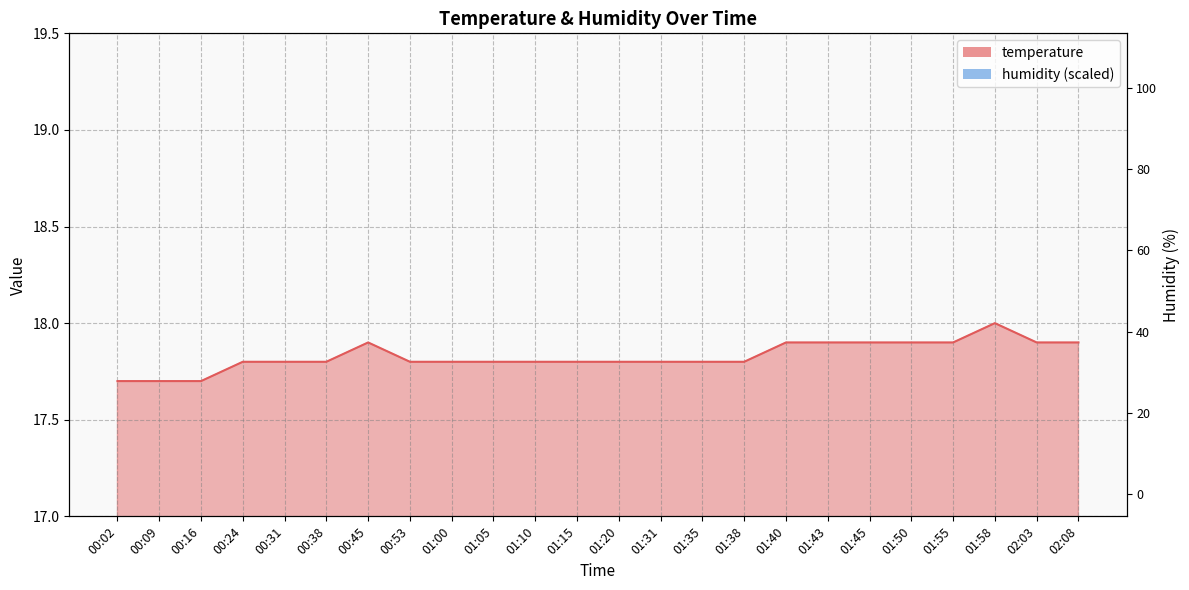

Between 00:09 and 00:16, which is larger?

00:09